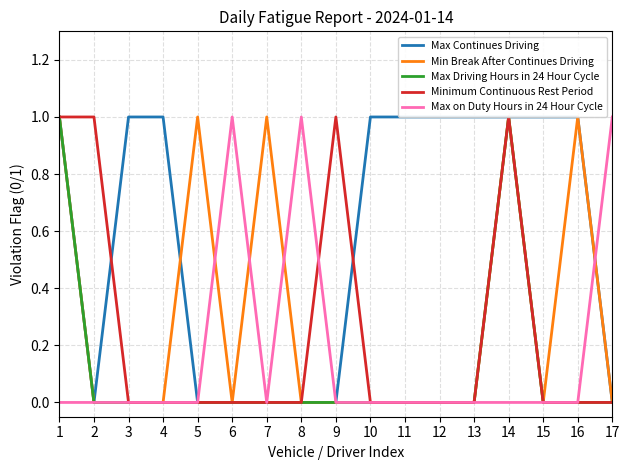

Which series has the largest total across all categories?

Max Continues Driving